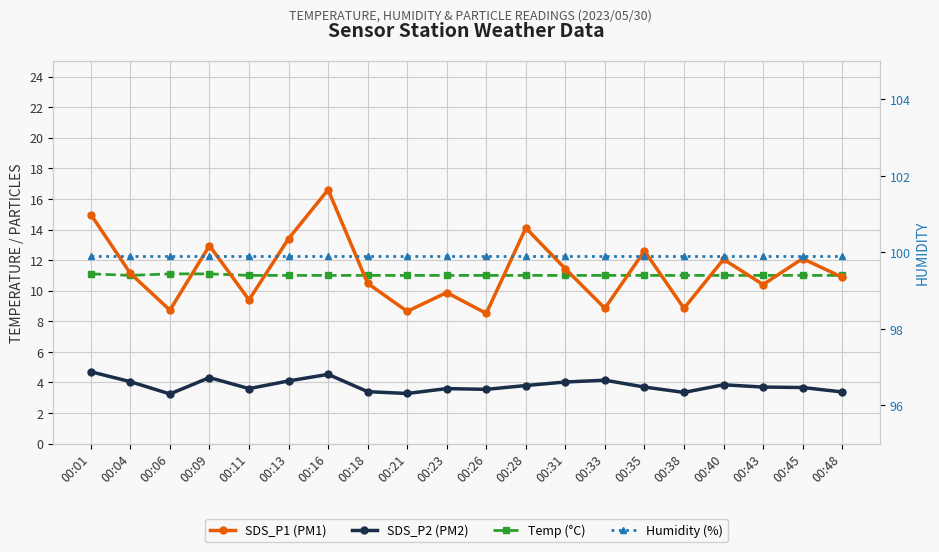

What is the difference between the SDS_P1 (PM1) values at 00:13 and 00:26?

4.9